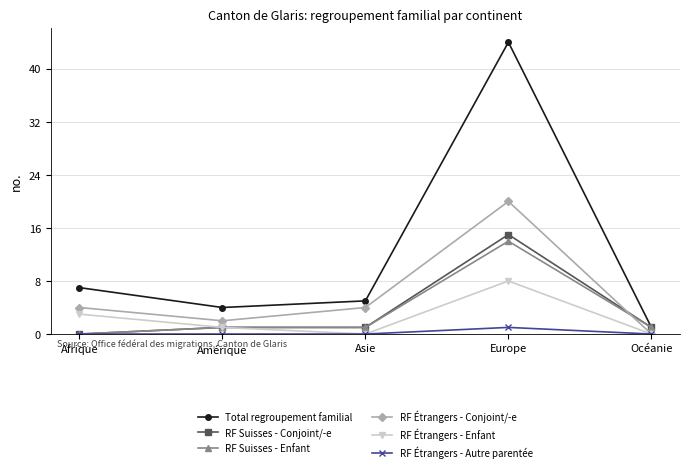

Which series has the widest spread of values?

Total regroupement familial